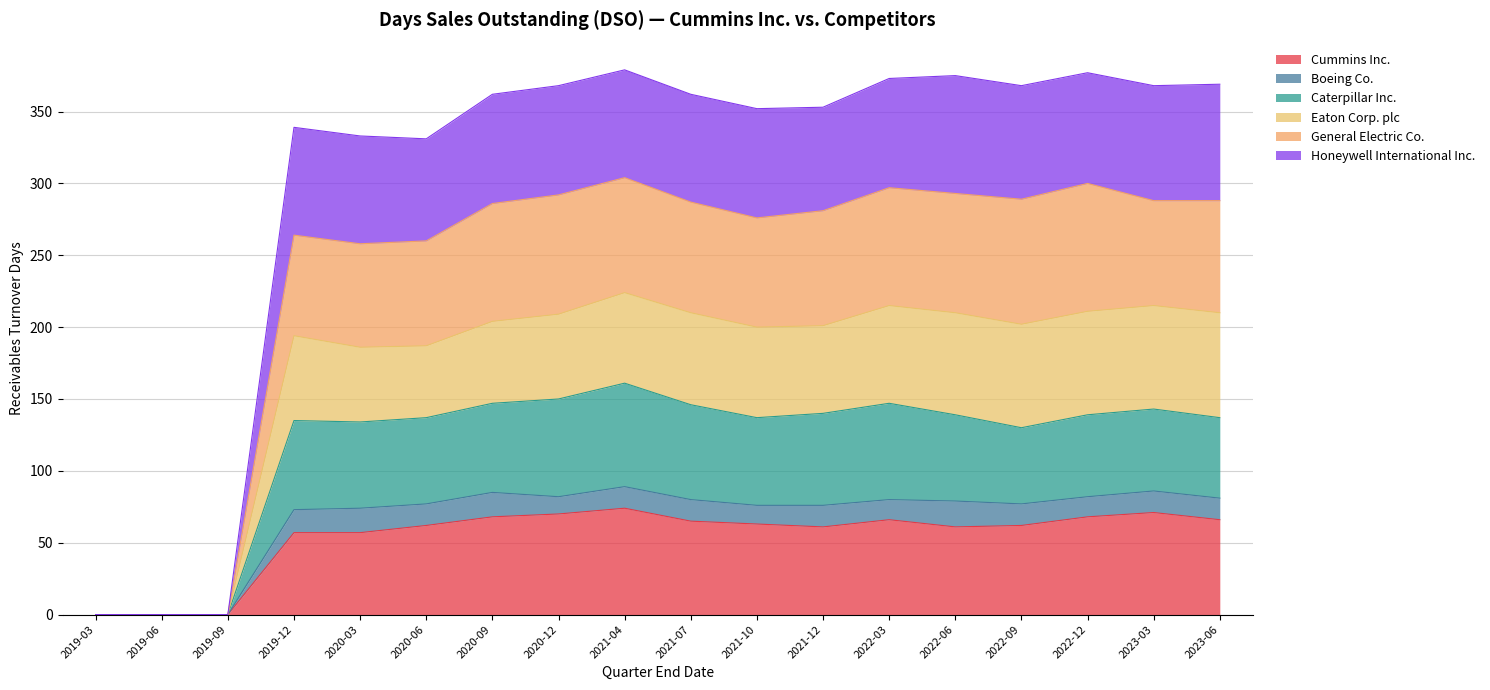

What is the maximum value for Cummins Inc.?

74